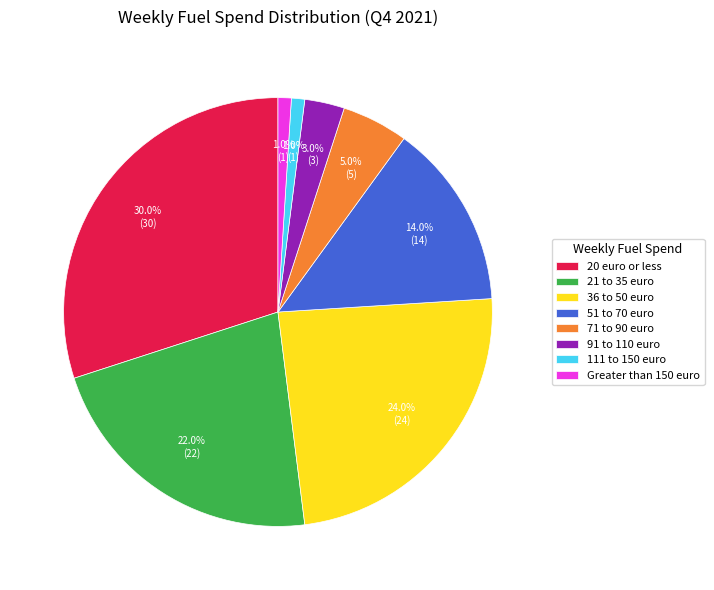

What is the largest slice in the pie chart?

20 euro or less